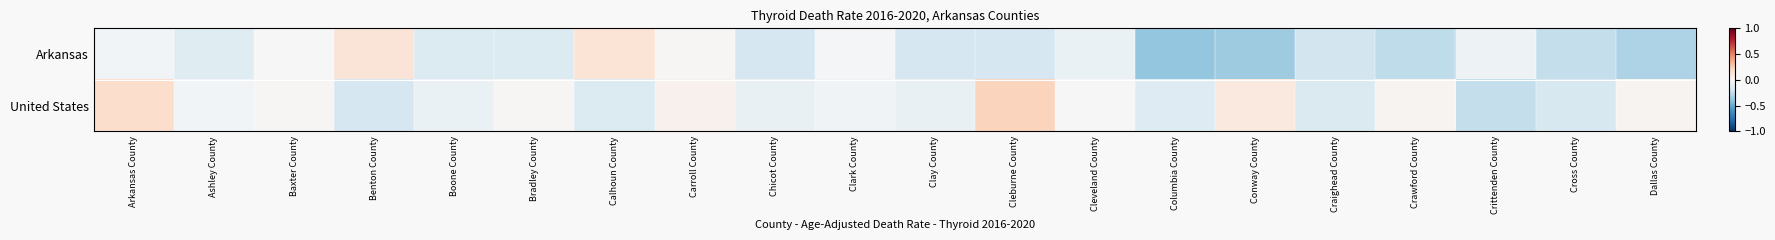

What is the greatest value displayed?

0.2